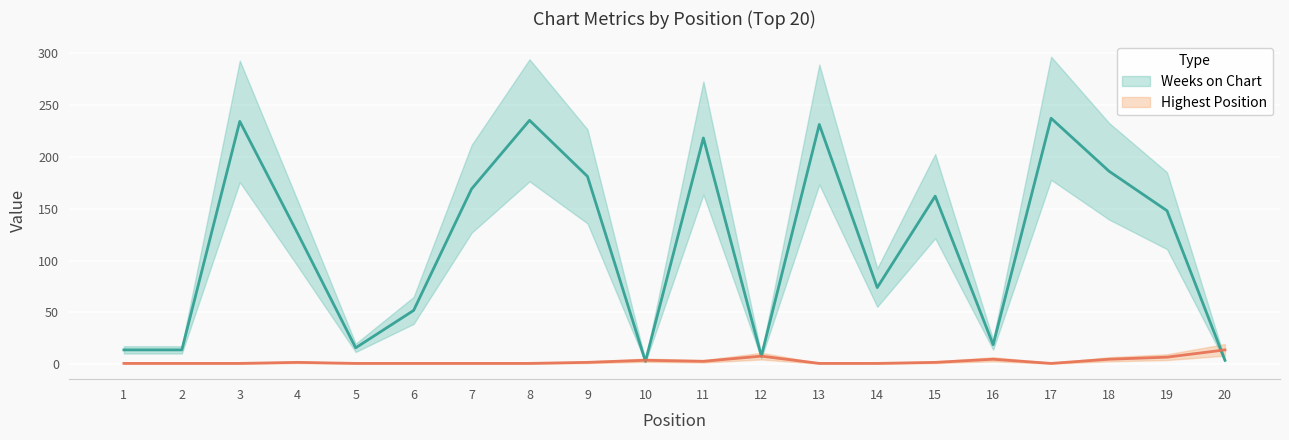

Which has a higher value, 18 or 3?

3